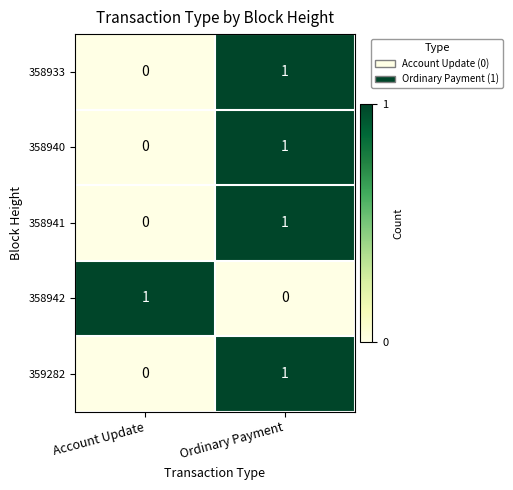

What is the total value across all series at Ordinary Payment?

4